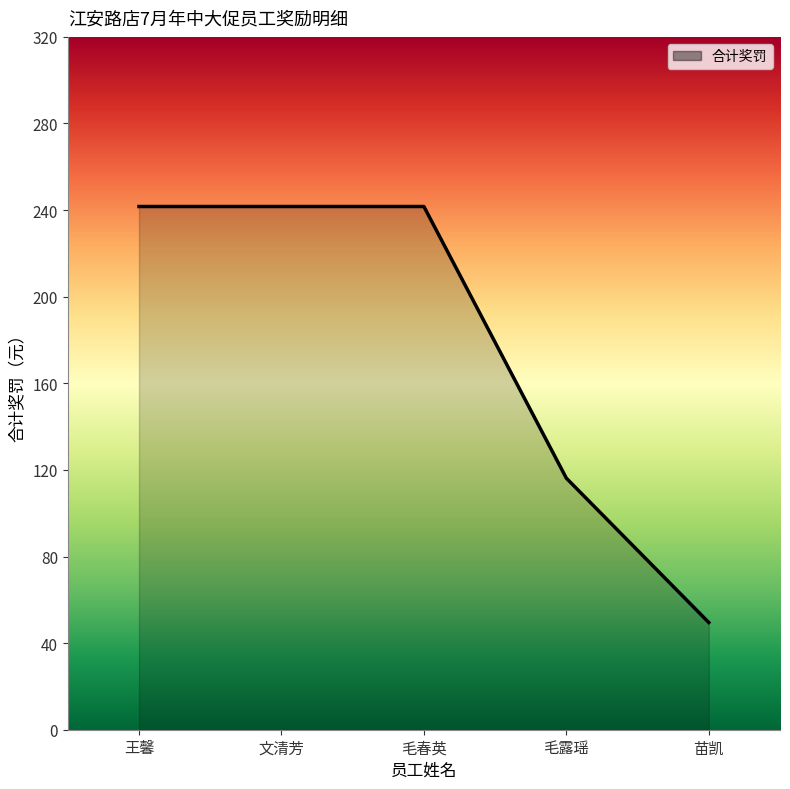

What is the difference between the maximum and minimum values?

192.1